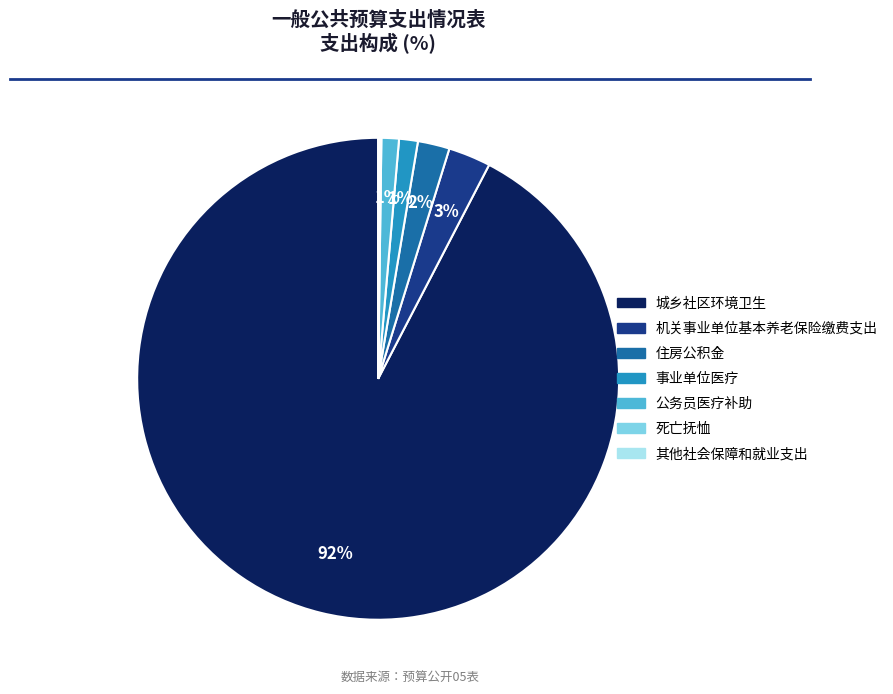

To the nearest percent, what is the average slice percentage?

14%